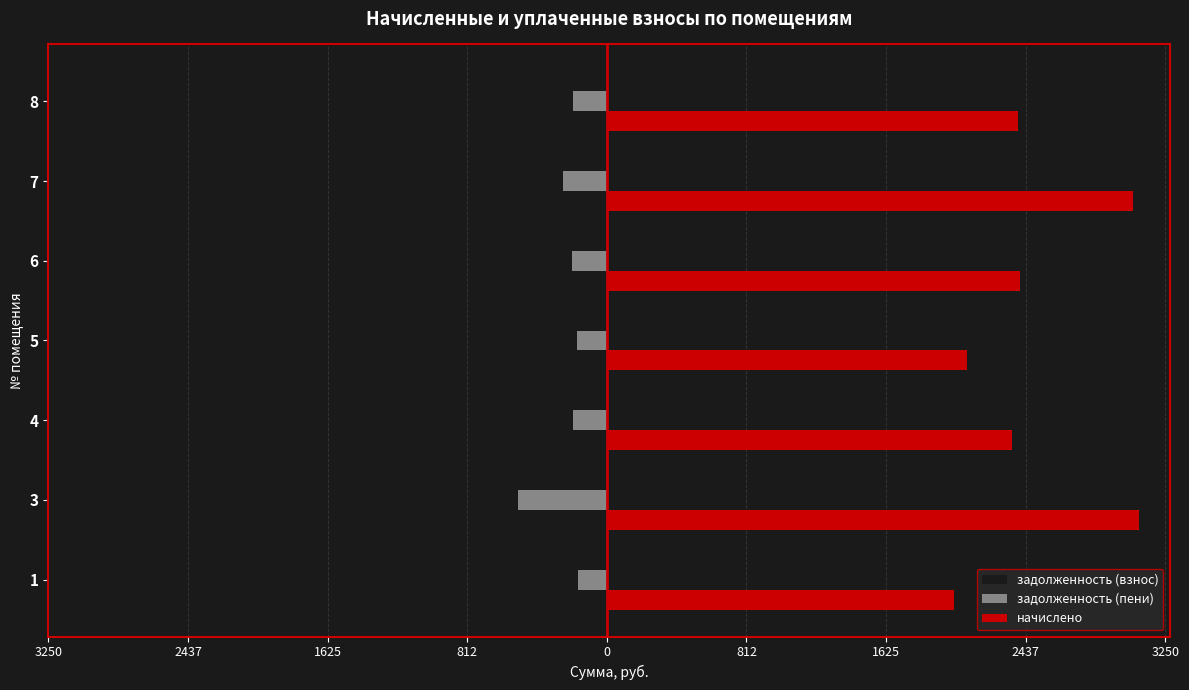

What are all the series names shown in the legend?

задолженность (взнос), задолженность (пени), начислено